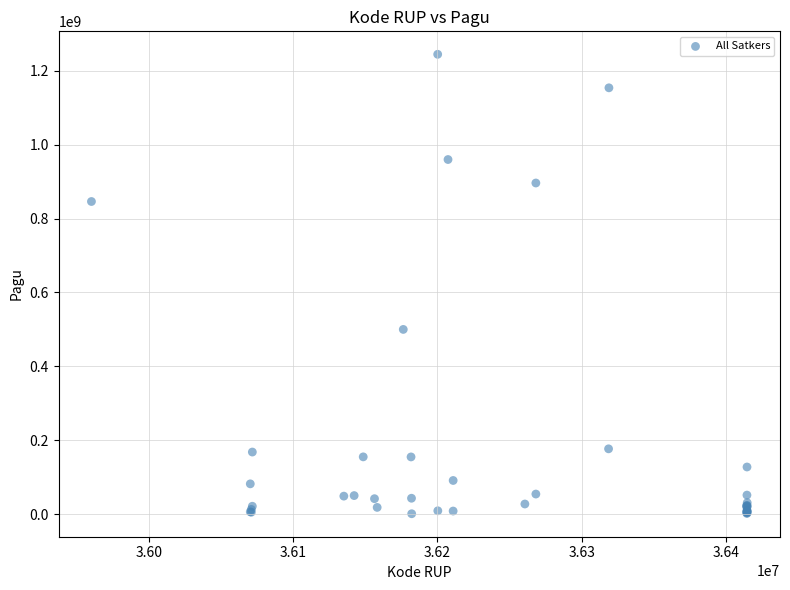

What Y value in the scatter plot is closest to 622840000?

499932000